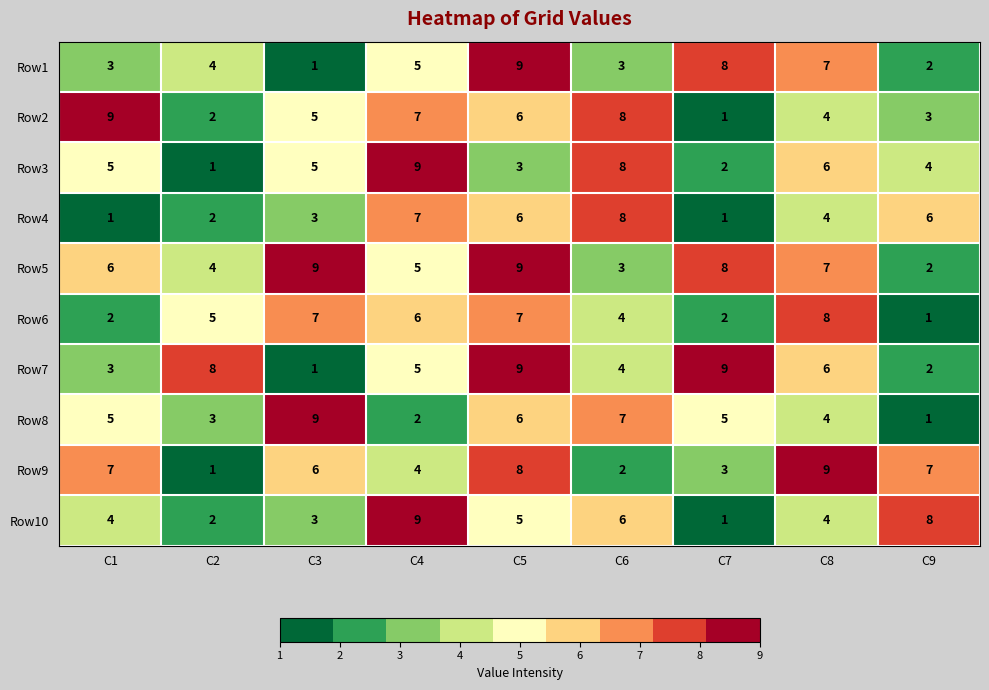

How many Row4 values are between 2 and 6?

5